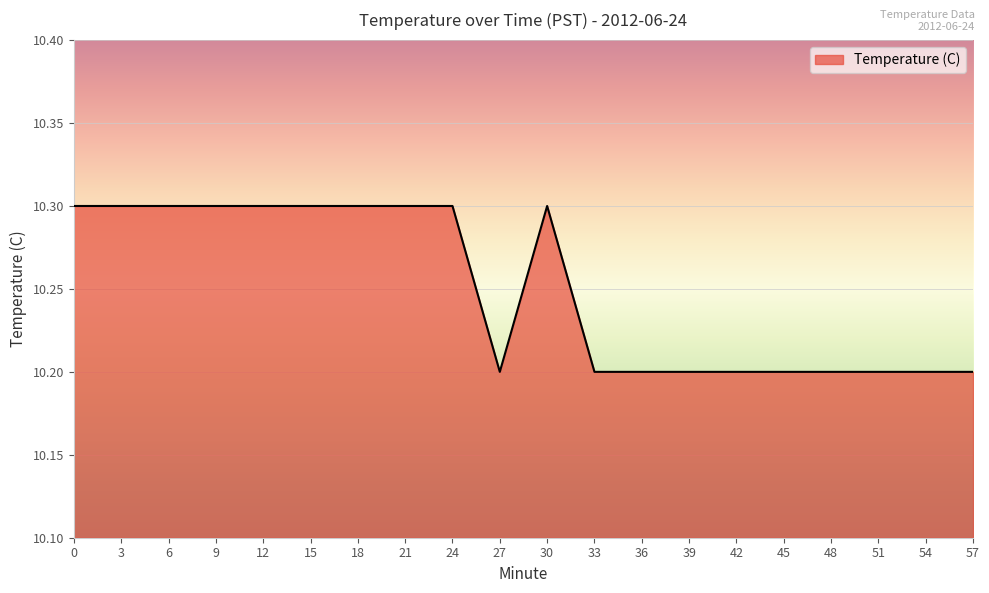

Reading left to right, what are all the values shown in this chart?

10.3	10.3	10.3	10.3	10.3	10.3	10.3	10.3	10.3	10.2	10.3	10.2	10.2	10.2	10.2	10.2	10.2	10.2	10.2	10.2